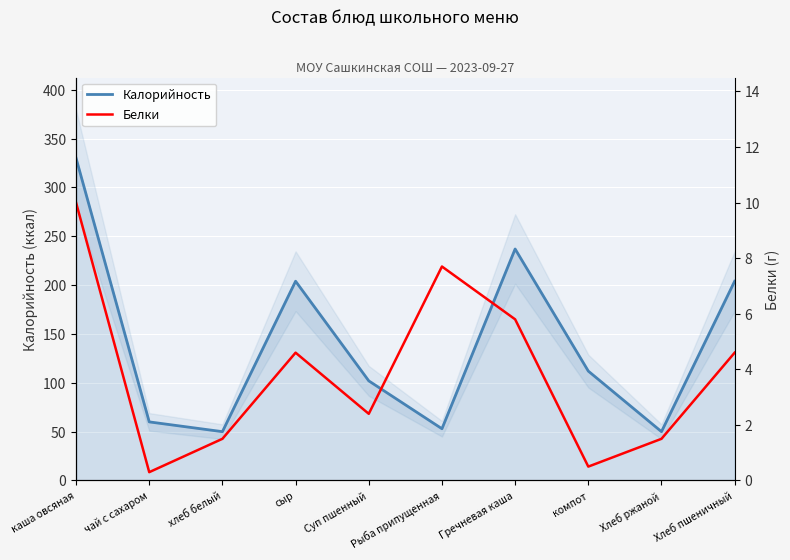

How many values in the Калорийность series are below 112?

5